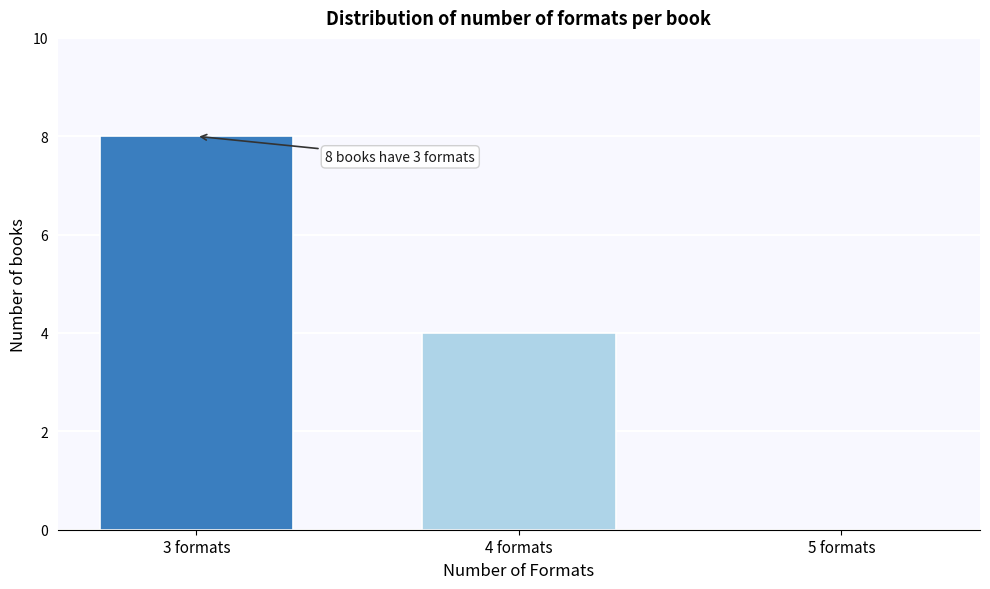

Reading right to left, what are all the values shown in this chart?

5 formats=0	4 formats=4	3 formats=8